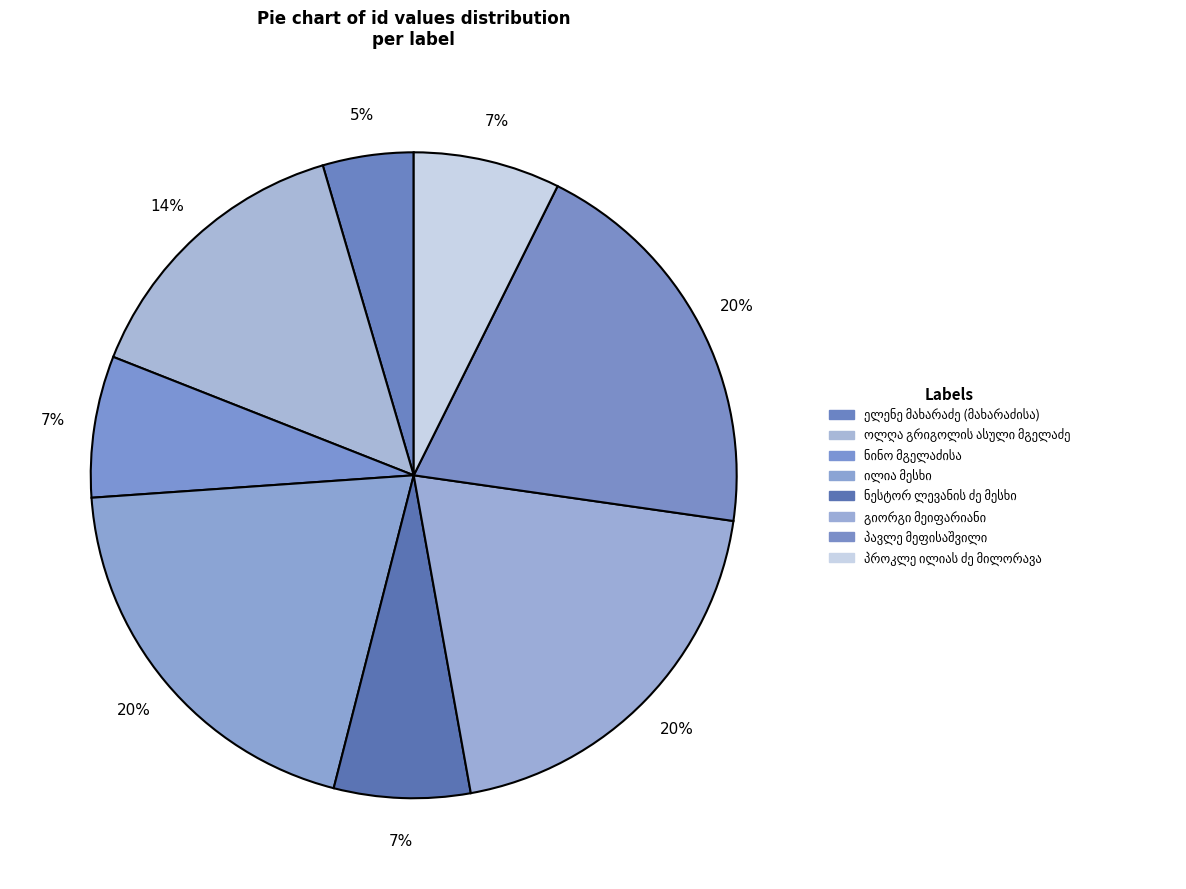

To the nearest percent, what is the difference between the გიორგი მეიფარიანი and ოლღა გრიგოლის ასული მგელაძე slice percentages?

5%